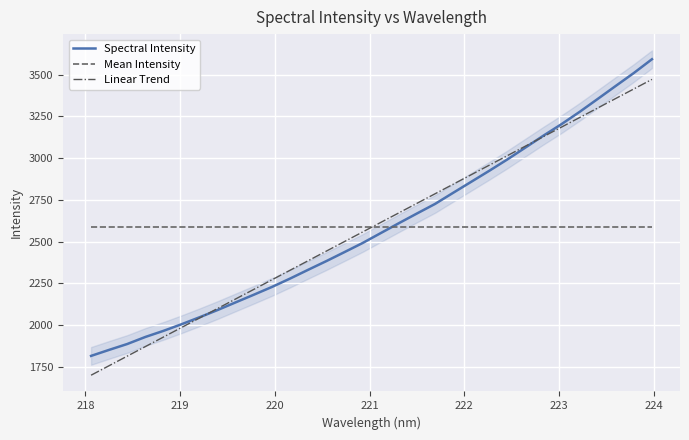

What is the maximum value for Mean Intensity?

2586.1